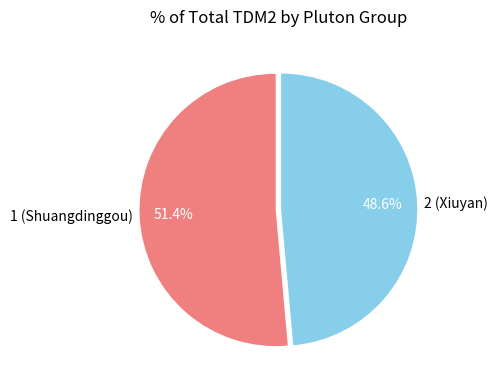

Does any single category account for the majority?

Yes